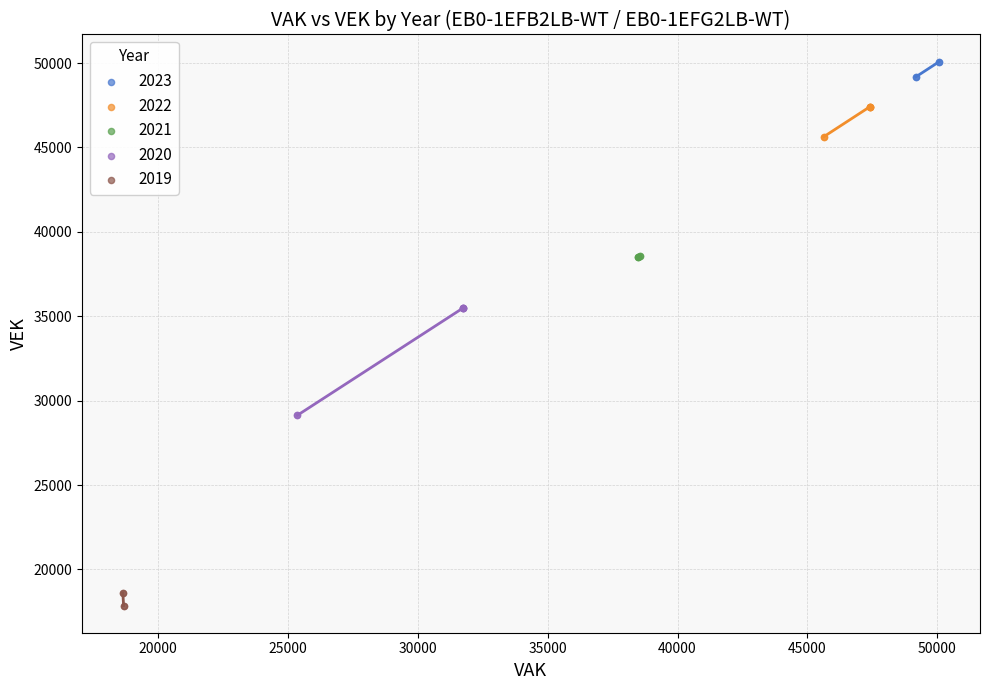

Which series has the widest spread of Y values?

2020